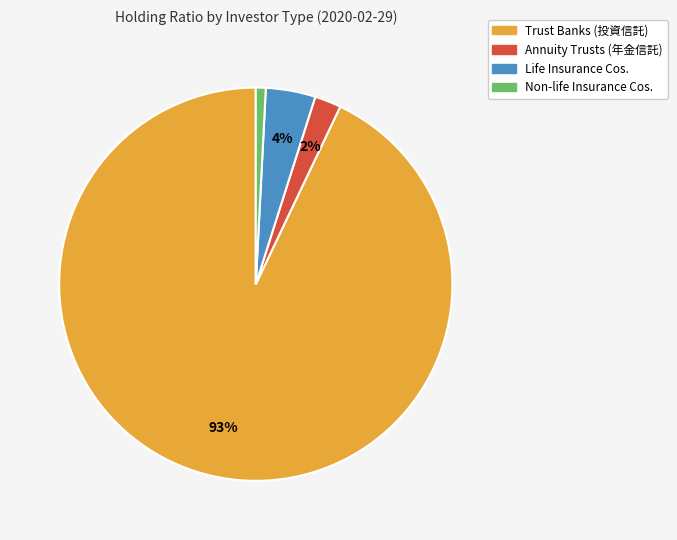

True or false: Non-life Insurance Cos. accounts for 7% of the total.

False